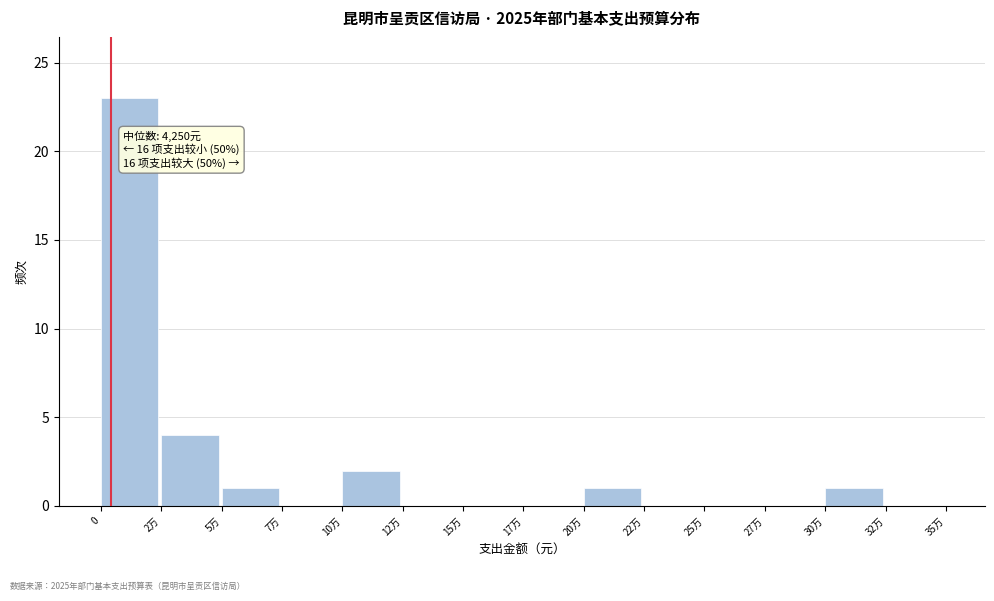

Reading right to left, transcribe all the data shown in this chart.

32万=0	30万=1	27万=0	25万=0	22万=0	20万=1	17万=0	15万=0	12万=0	10万=2	7万=0	5万=1	2万=4	0=23